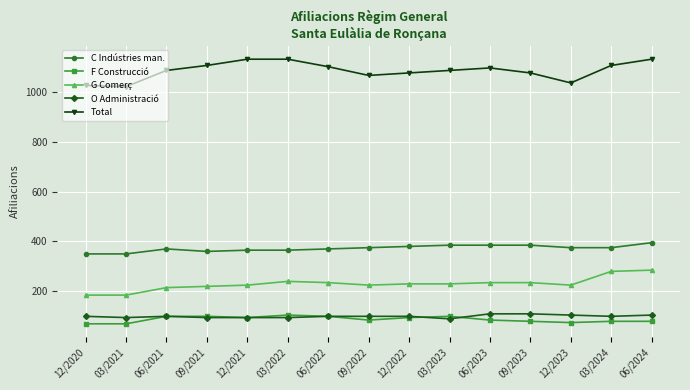

True or false: Total and C Indústries man. cross at least once.

False